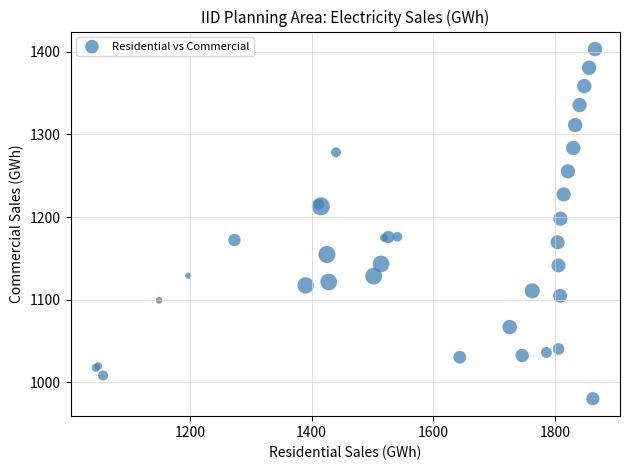

What Y value in the scatter plot is closest to 1191?

1198.0